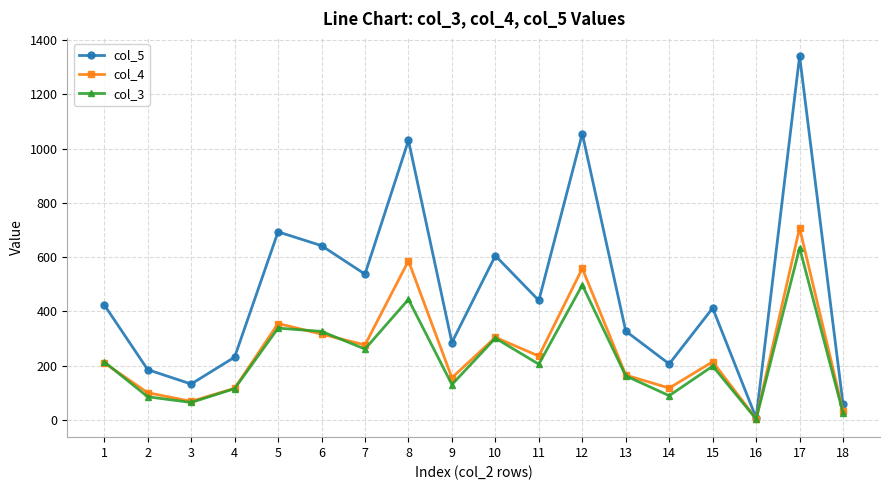

List the series in order of their peak value, lowest first.

col_3, col_4, col_5